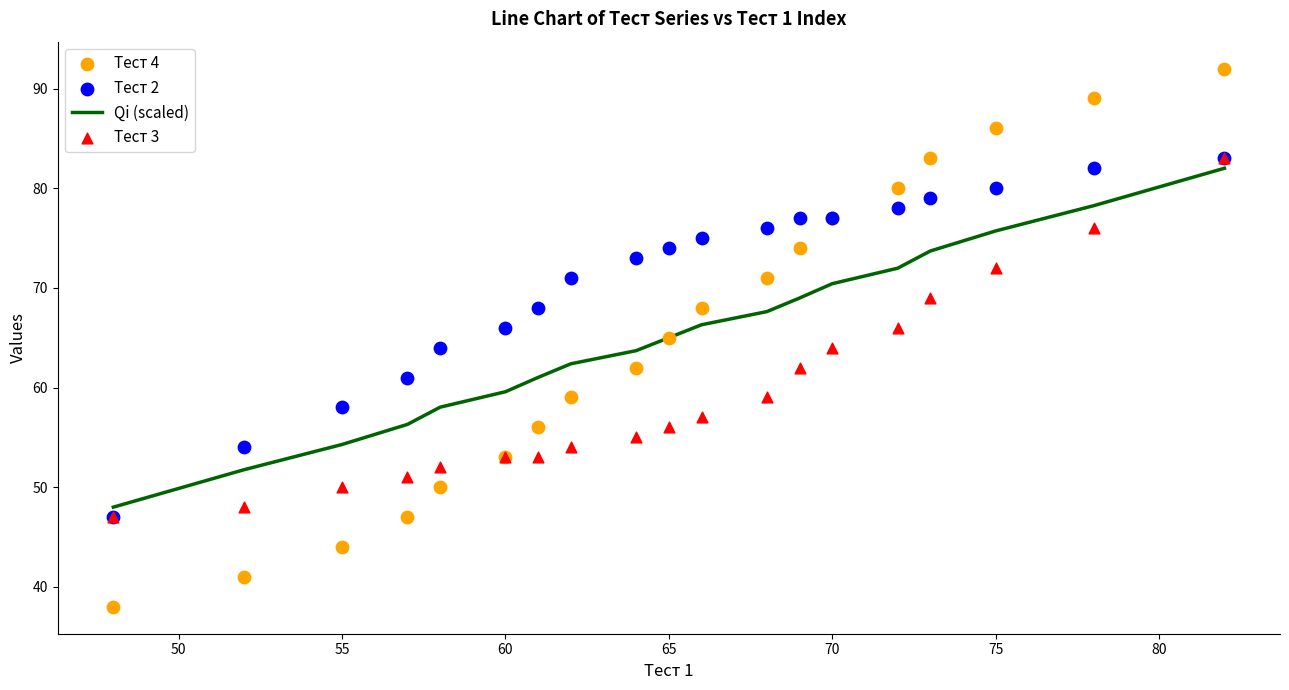

Which series reaches the minimum Y coordinate?

Тест 4